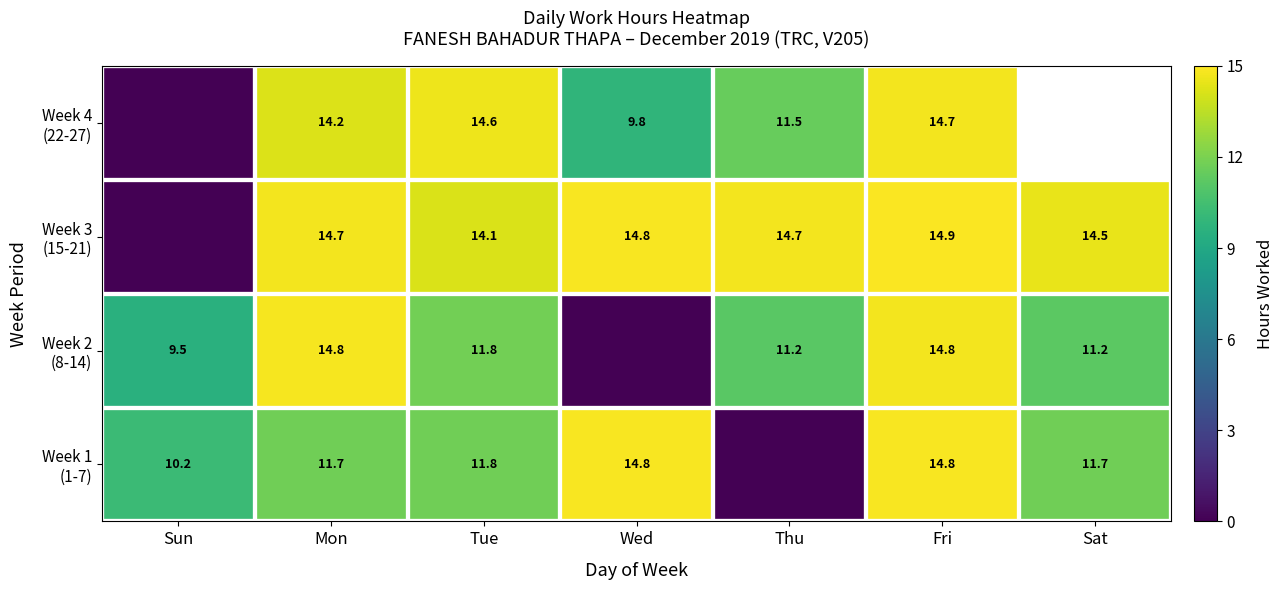

What is the total value across all series at Fri?

59.2